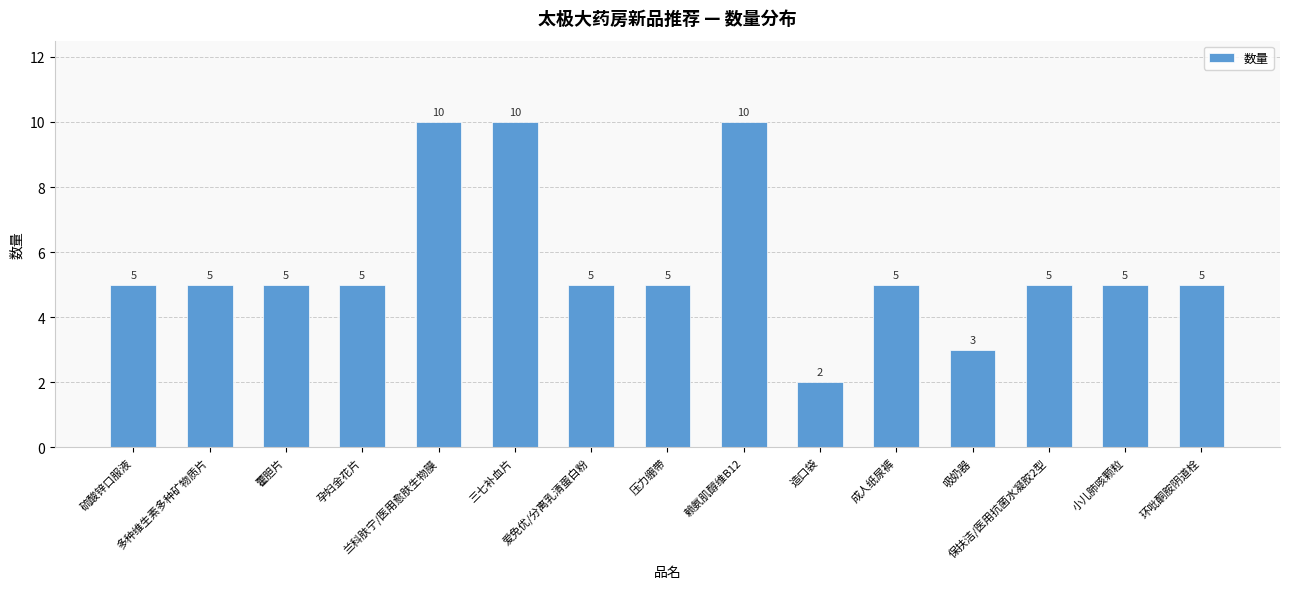

How many distinct data groups are displayed?

1